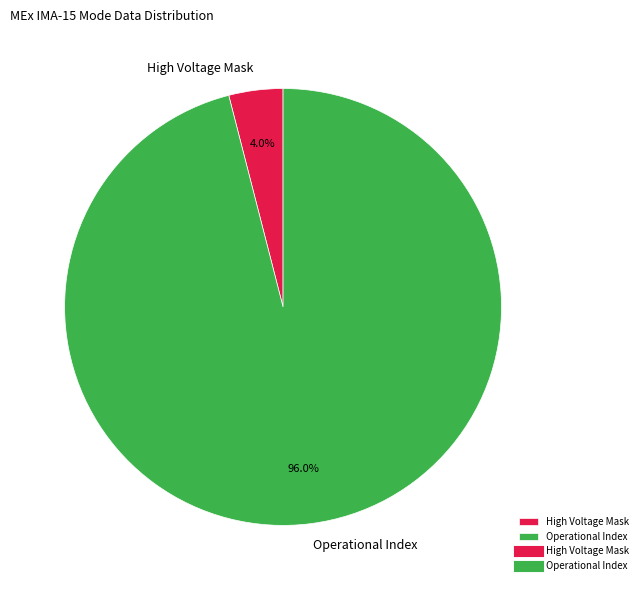

To the nearest percent, what is the average slice percentage?

50%